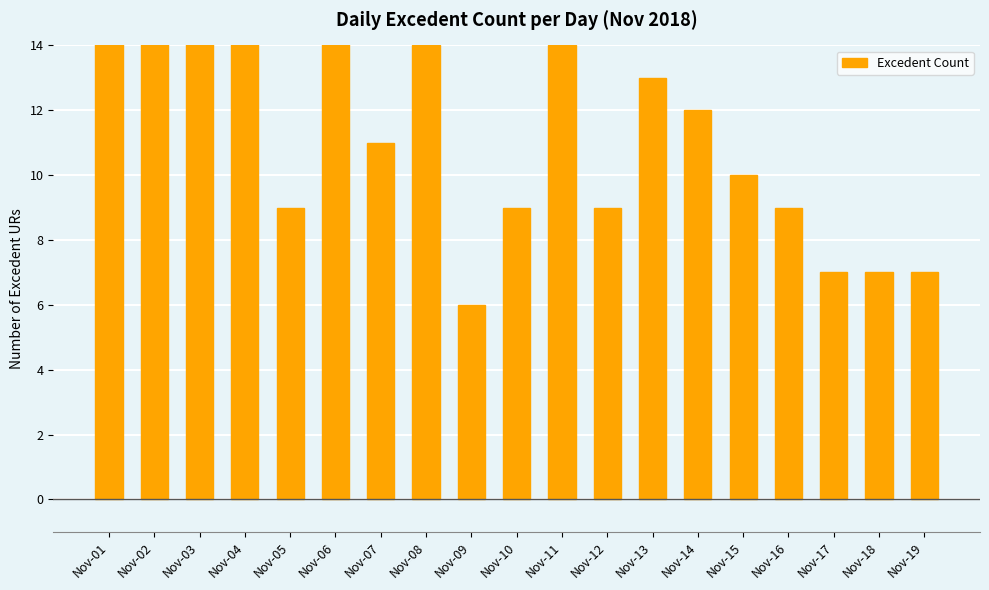

Rank the categories by value from highest to lowest.

Nov-01, Nov-02, Nov-03, Nov-04, Nov-06, Nov-08, Nov-11, Nov-13, Nov-14, Nov-07, Nov-15, Nov-05, Nov-10, Nov-12, Nov-16, Nov-17, Nov-18, Nov-19, Nov-09